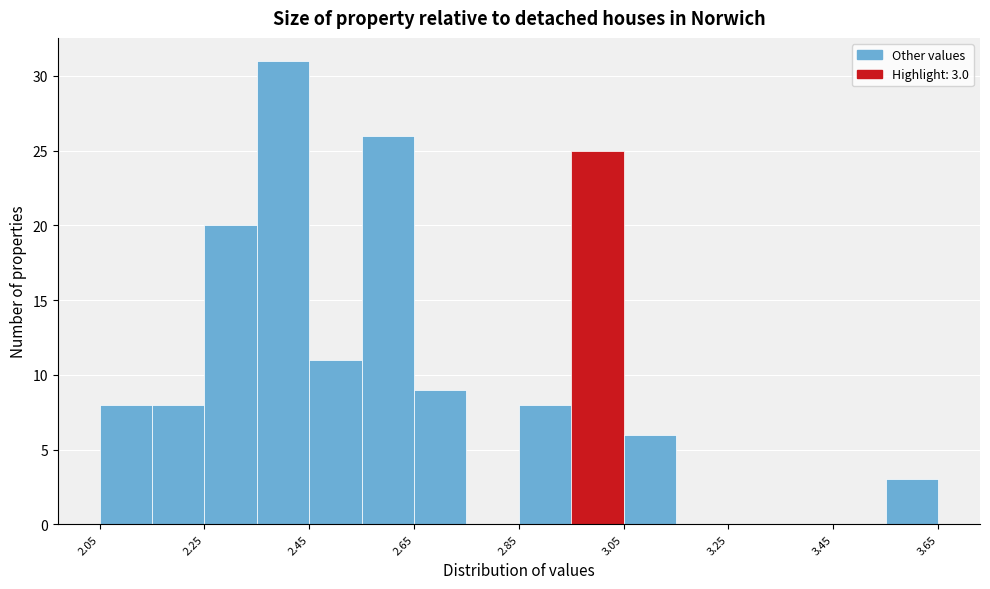

Which range on the x-axis has the tallest bar?

2.35 to 2.45